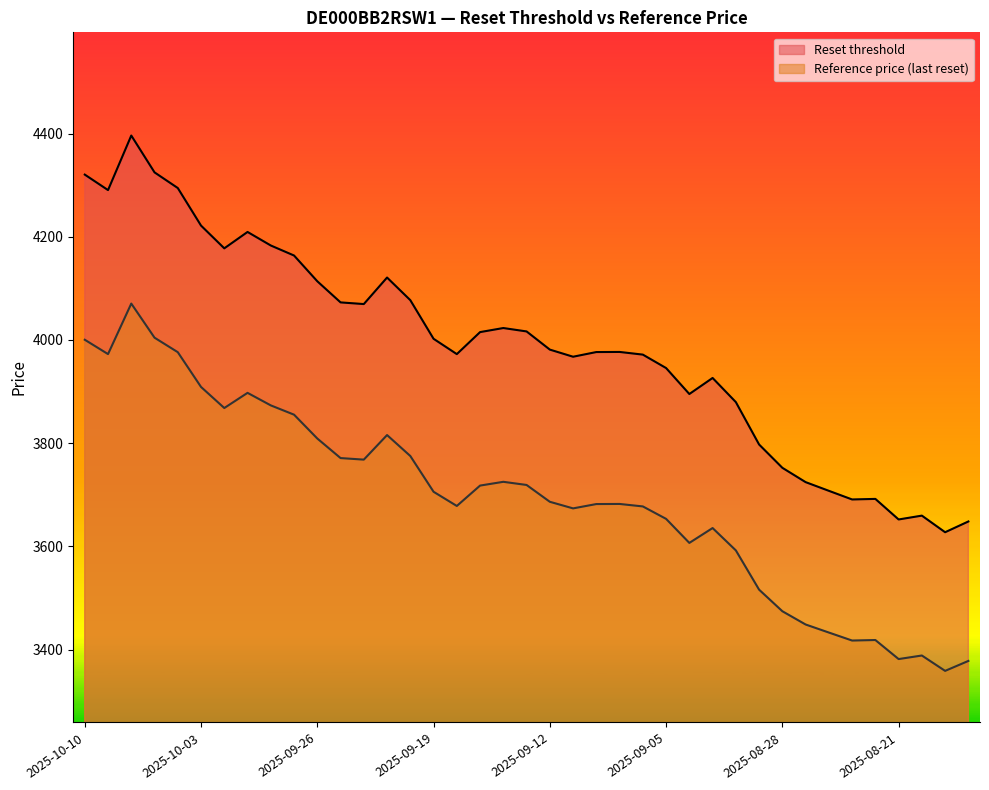

Between 2025-10-08 and 2025-10-09, which is larger?

2025-10-08